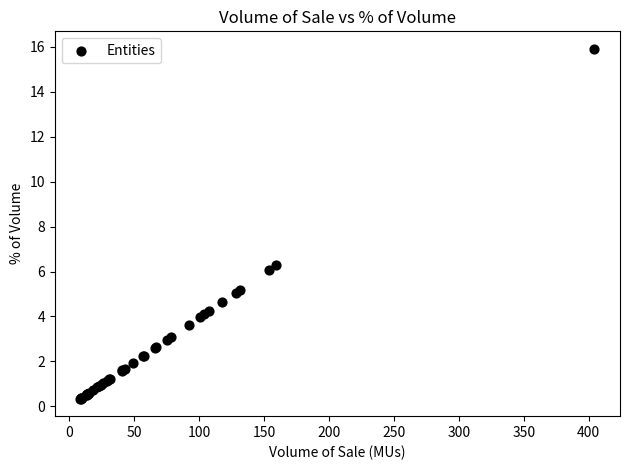

What Y value in the scatter plot is closest to 8?

6.3